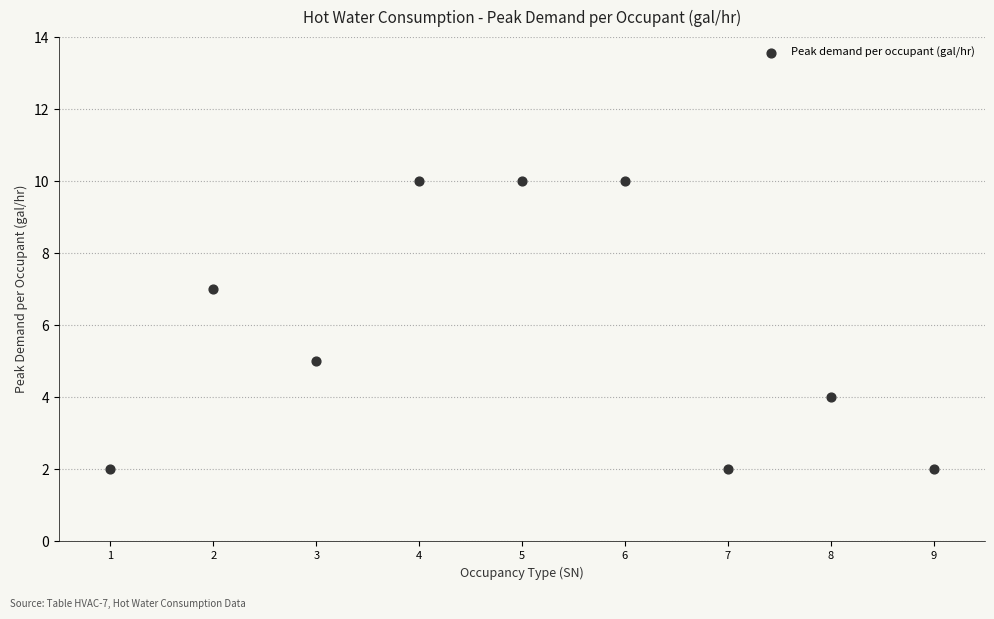

What is the average Y value?

6